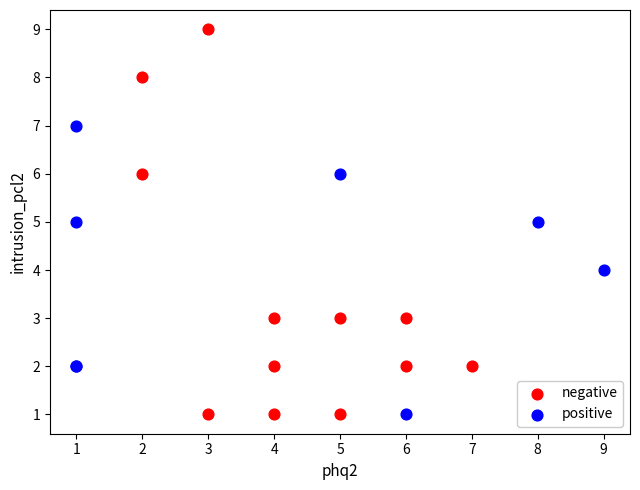

Which series has the widest spread of Y values?

negative